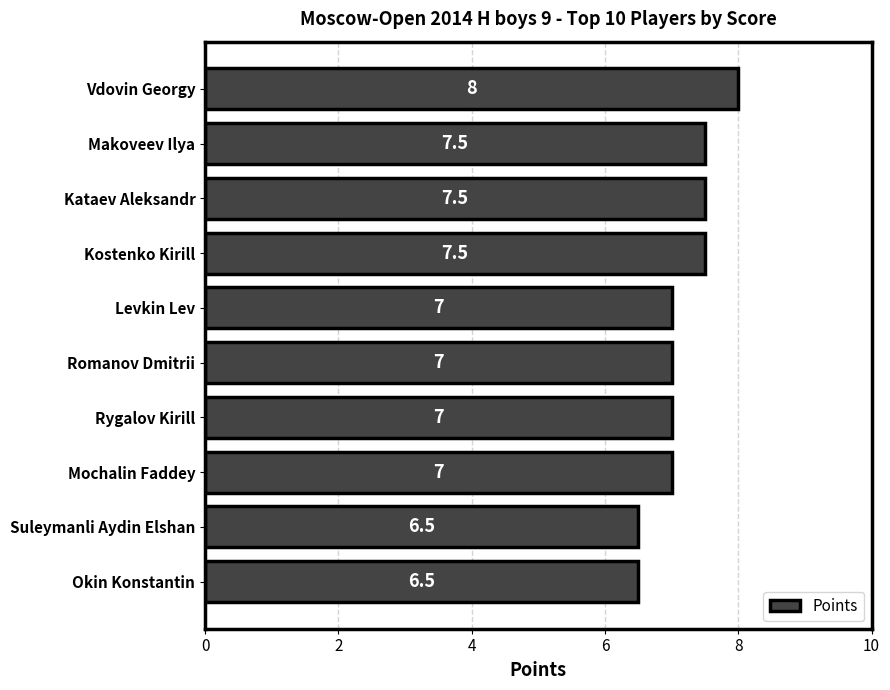

What is the greatest value displayed?

8.0